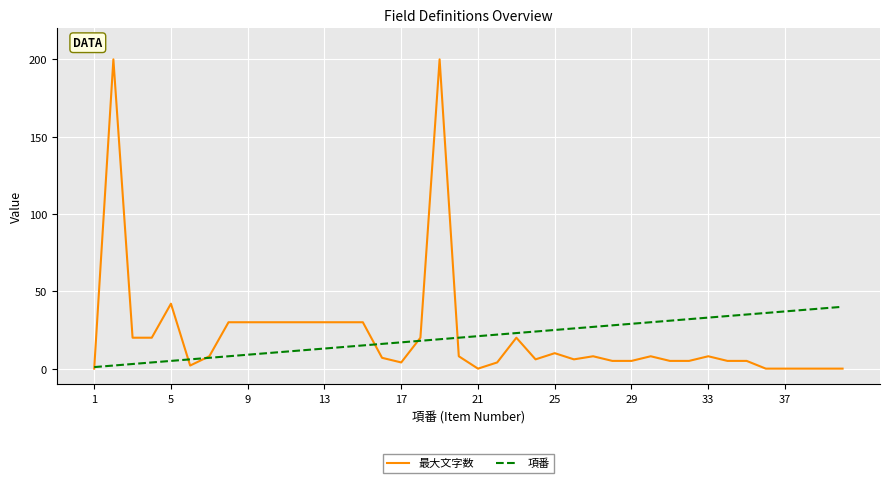

Rank the series by their maximum value, from lowest to highest.

項番, 最大文字数